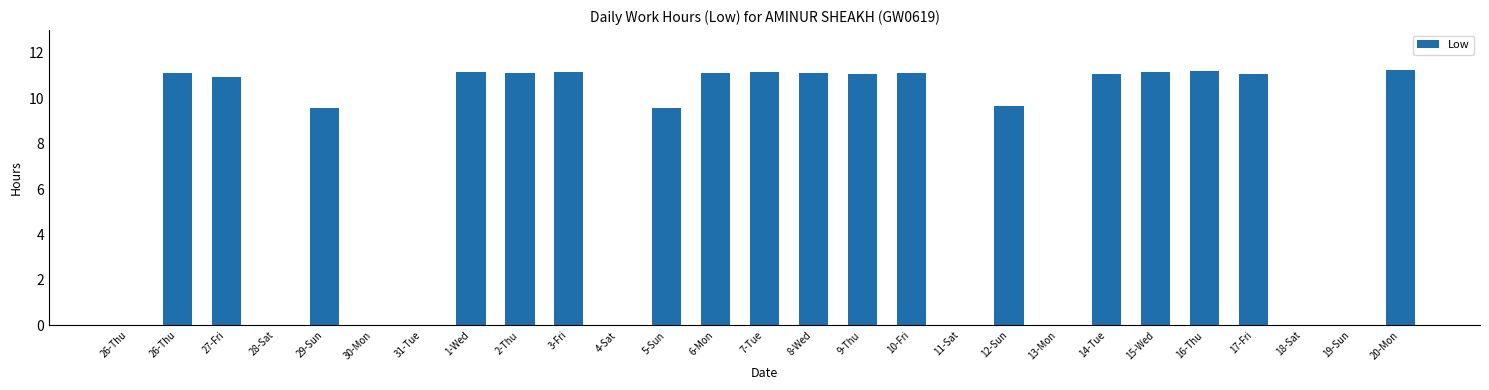

Approximately how many times larger is the value at 8-Wed compared to 5-Sun?

1.2